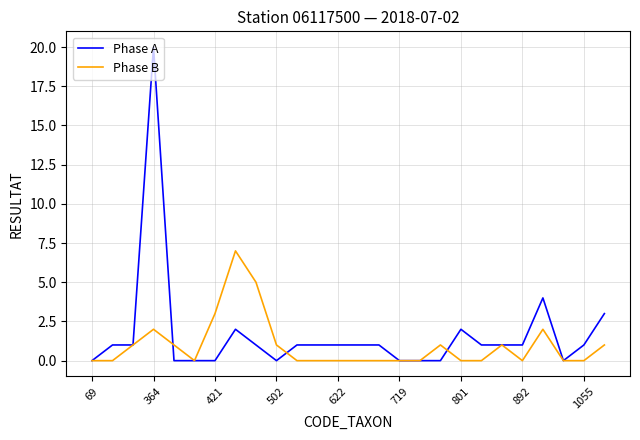

Which series has the widest spread of values?

Phase A